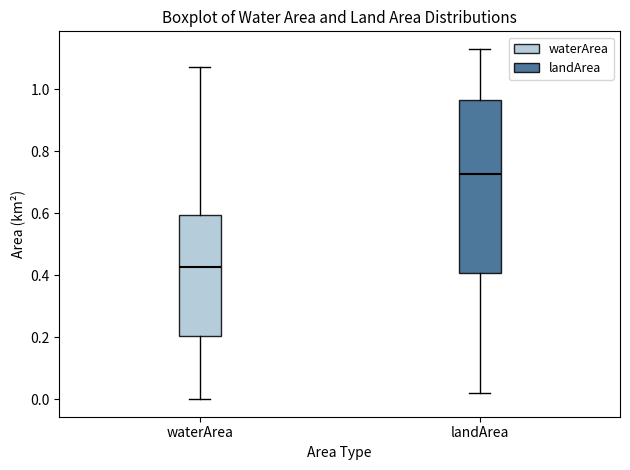

Reading left to right, read every box against the y-axis: the position of its median line, the range the box covers, and the ends of its whiskers. The values are not printed on the chart, so give them approximately, as read against the axis.

waterArea: median 0.42, box 0.20 to 0.60, whiskers 0.00 to 1.08
landArea: median 0.72, box 0.40 to 0.96, whiskers 0.02 to 1.14